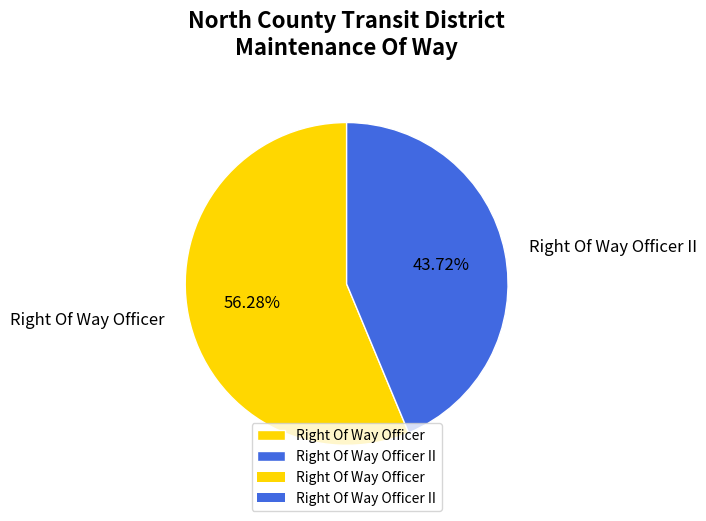

Which slice represents more than half of the pie?

Right Of Way Officer